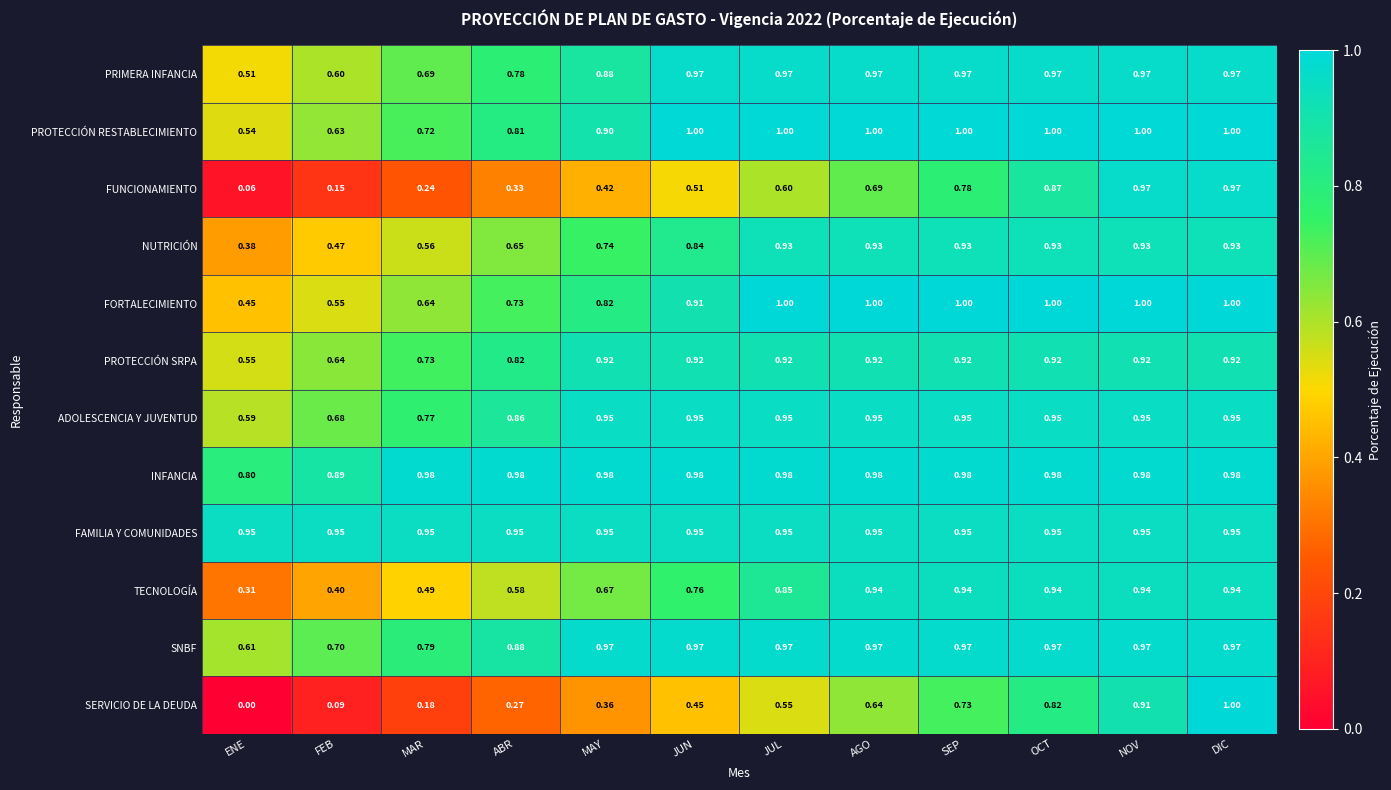

At which label is NUTRICIÓN closest to 0?

ENE